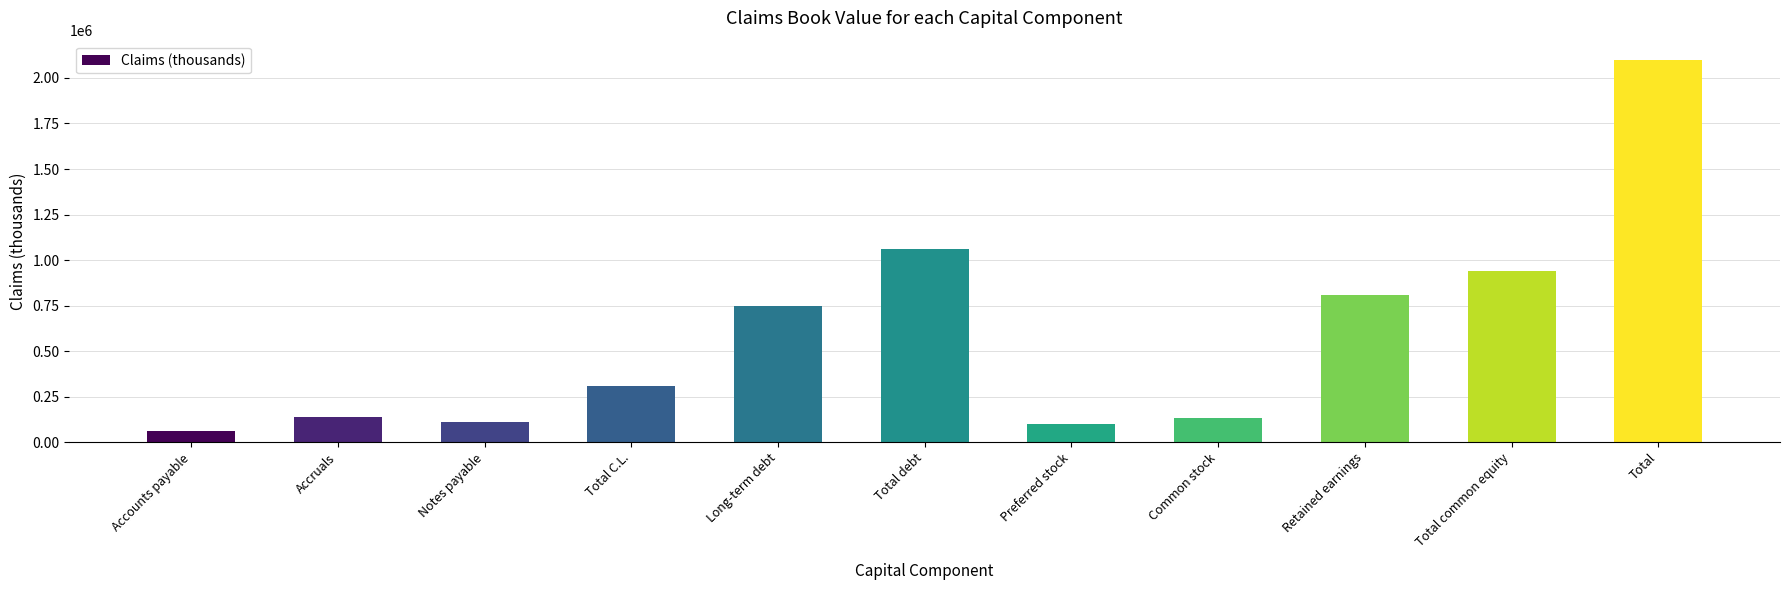

Which category has the highest value across all series?

Total